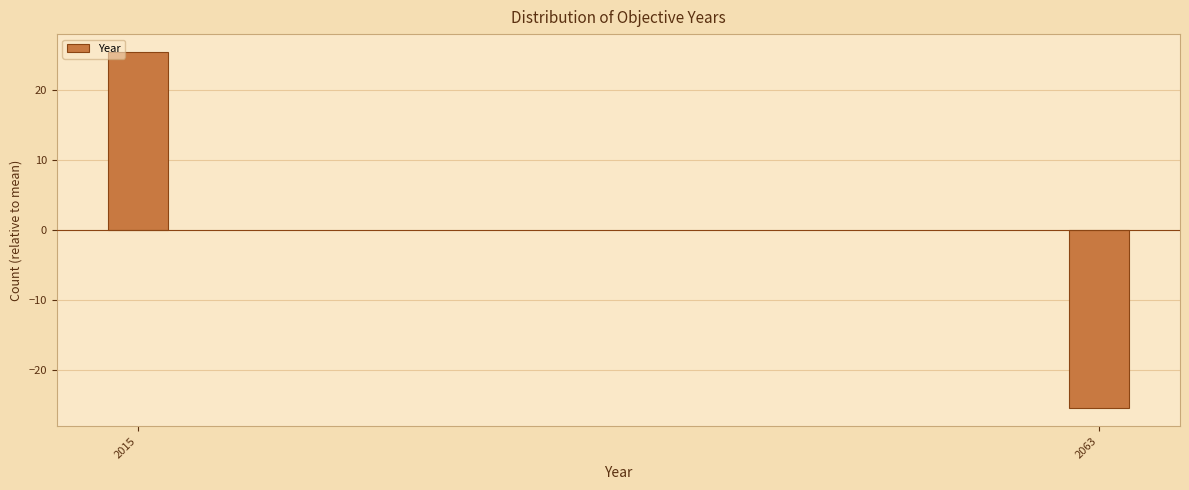

Reading left to right, list all the values displayed in this chart.

2015=25.5	2063=-25.5